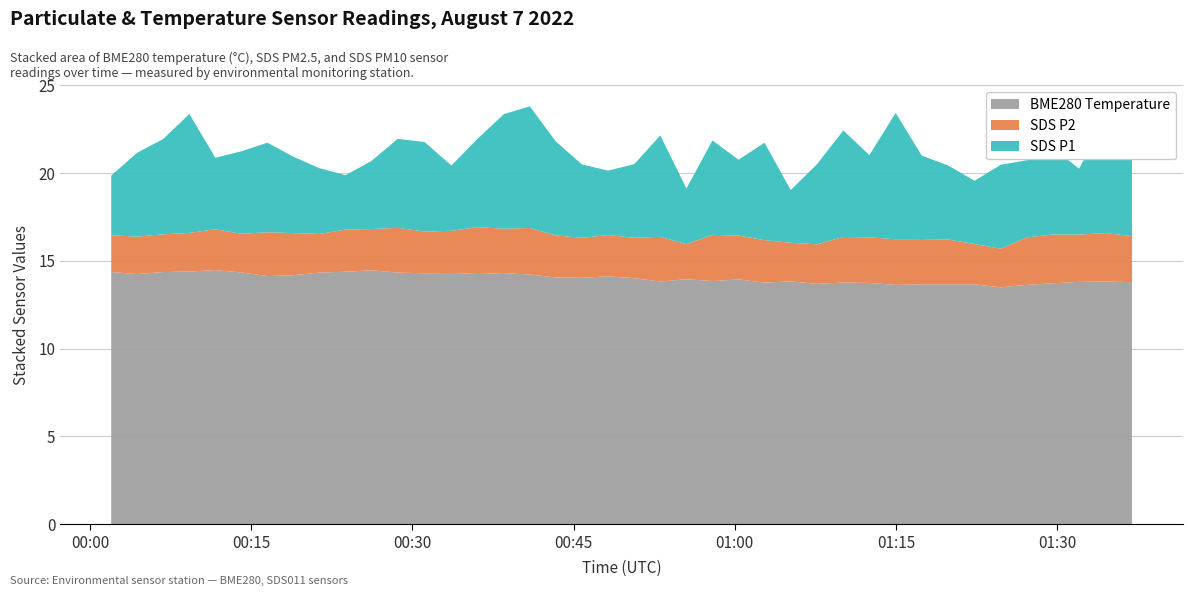

What is the difference between the maximum and minimum values in the BME280 Temperature series?

1.0